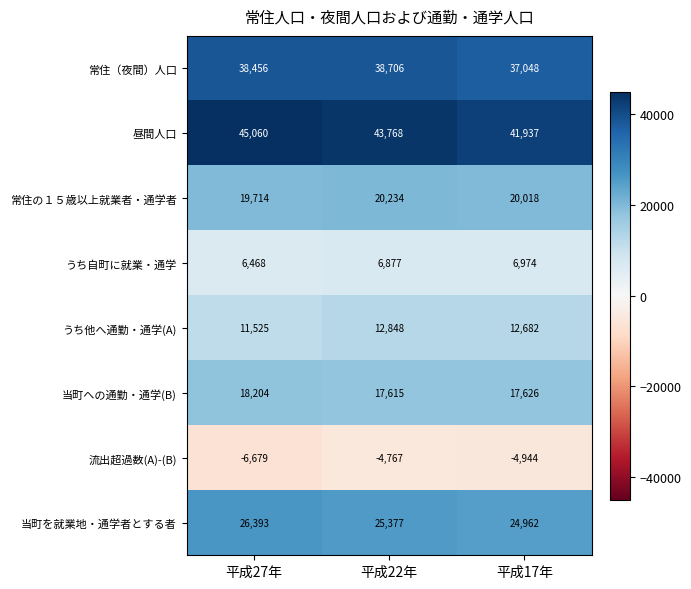

Reading left to right, list all the values displayed in this chart.

常住（夜間）人口: 平成27年=38456	平成22年=38706	平成17年=37048
昼間人口: 平成27年=45060	平成22年=43768	平成17年=41937
常住の１５歳以上就業者・通学者: 平成27年=19714	平成22年=20234	平成17年=20018
うち自町に就業・通学: 平成27年=6468	平成22年=6877	平成17年=6974
うち他へ通勤・通学(A): 平成27年=11525	平成22年=12848	平成17年=12682
当町への通勤・通学(B): 平成27年=18204	平成22年=17615	平成17年=17626
流出超過数(A)-(B): 平成27年=-6679	平成22年=-4767	平成17年=-4944
当町を就業地・通学者とする者: 平成27年=26393	平成22年=25377	平成17年=24962